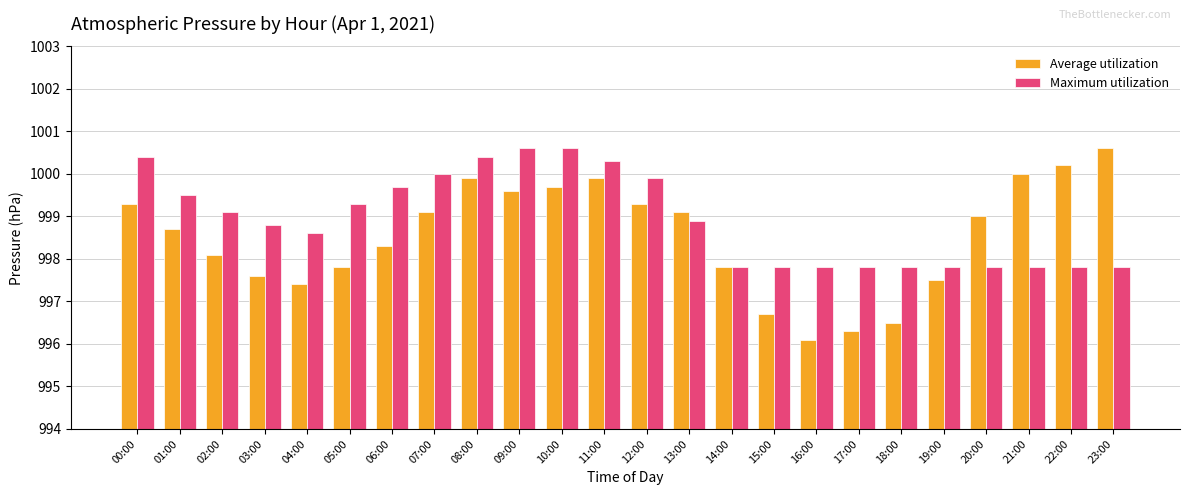

How many data points in Average utilization are less than 999?

12